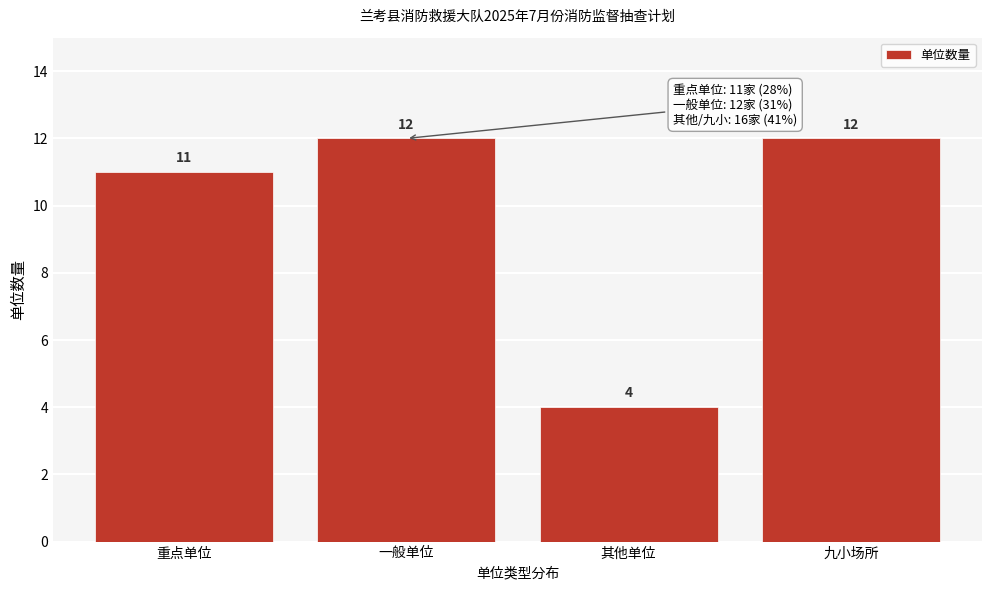

Reading left to right, list all the values displayed in this chart.

重点单位=11	一般单位=12	其他单位=4	九小场所=12